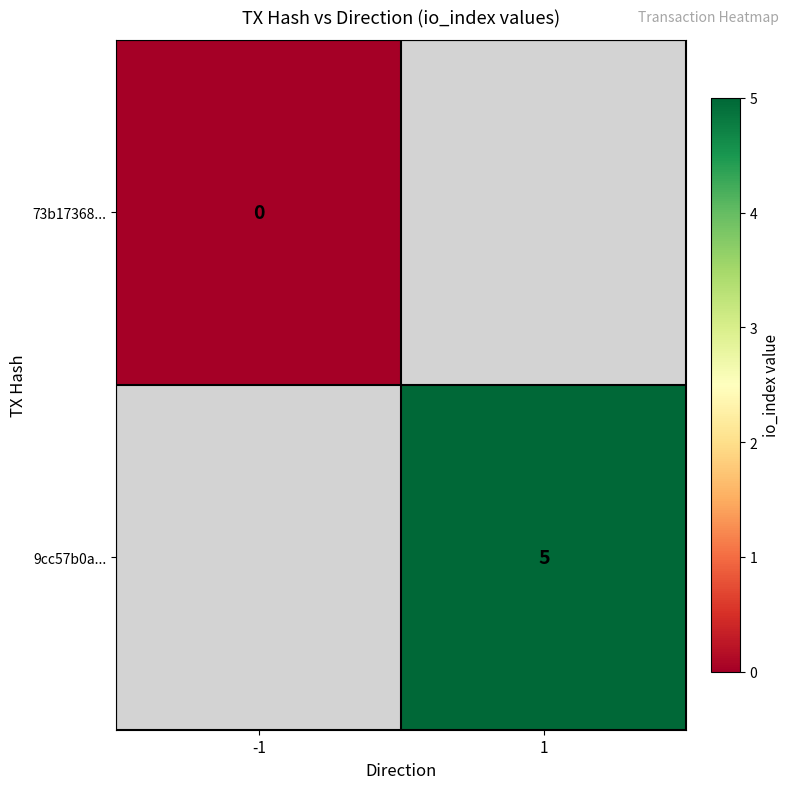

Is it true that 9cc57b0a... equals 3 at 1?

False